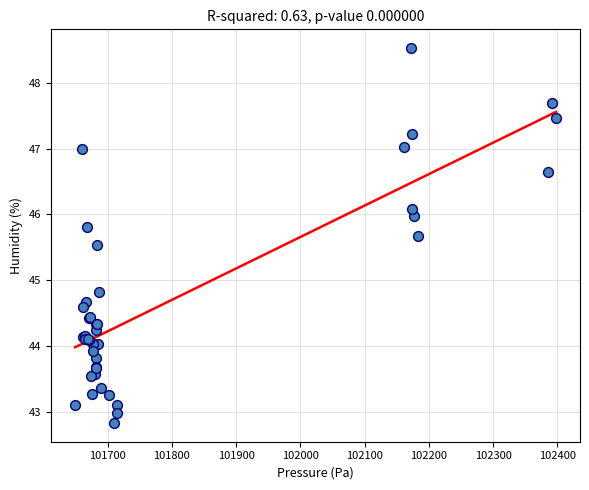

What Y value in the scatter plot is closest to 45?

44.8